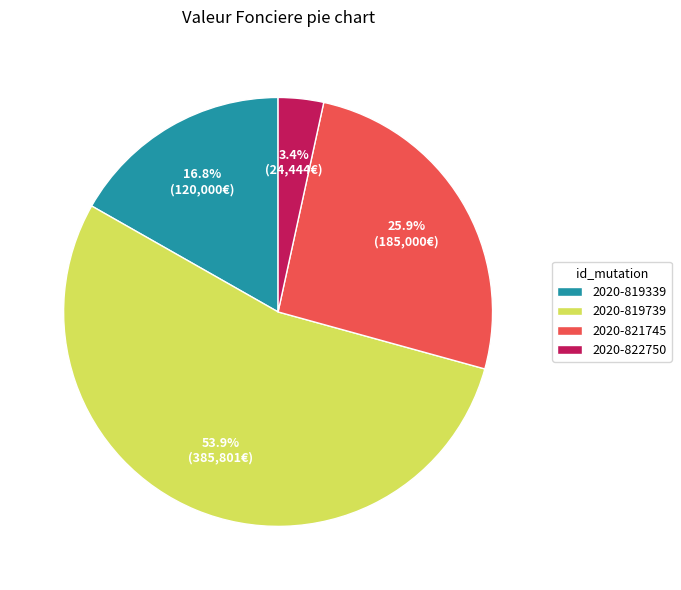

Rank the categories by value from lowest to highest.

2020-822750, 2020-819339, 2020-821745, 2020-819739